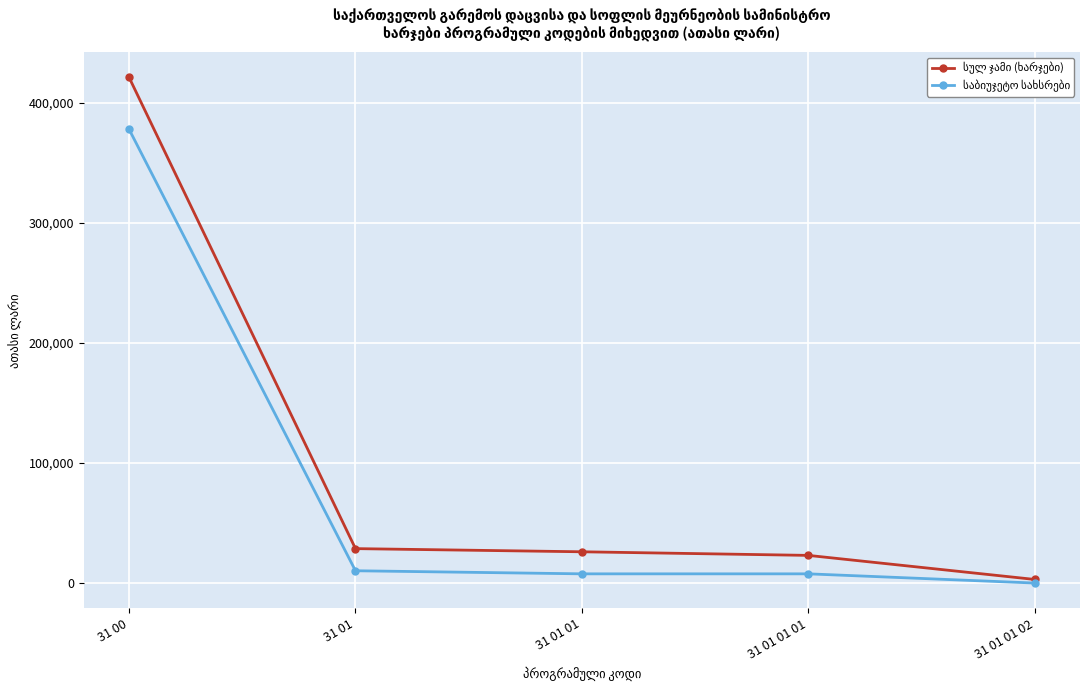

How many lines are shown in the chart?

2